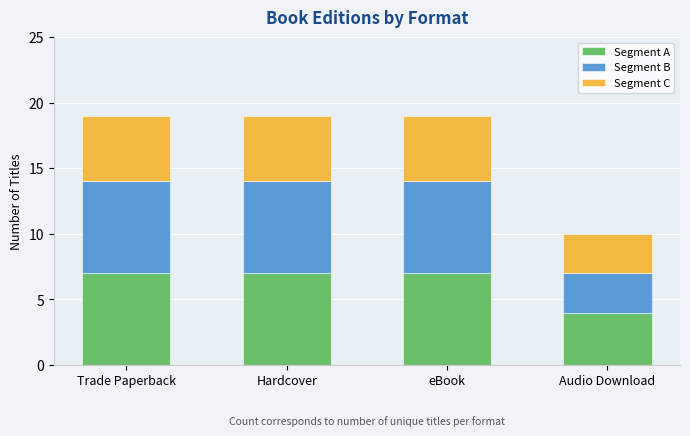

What is the sum of all Segment A values?

25